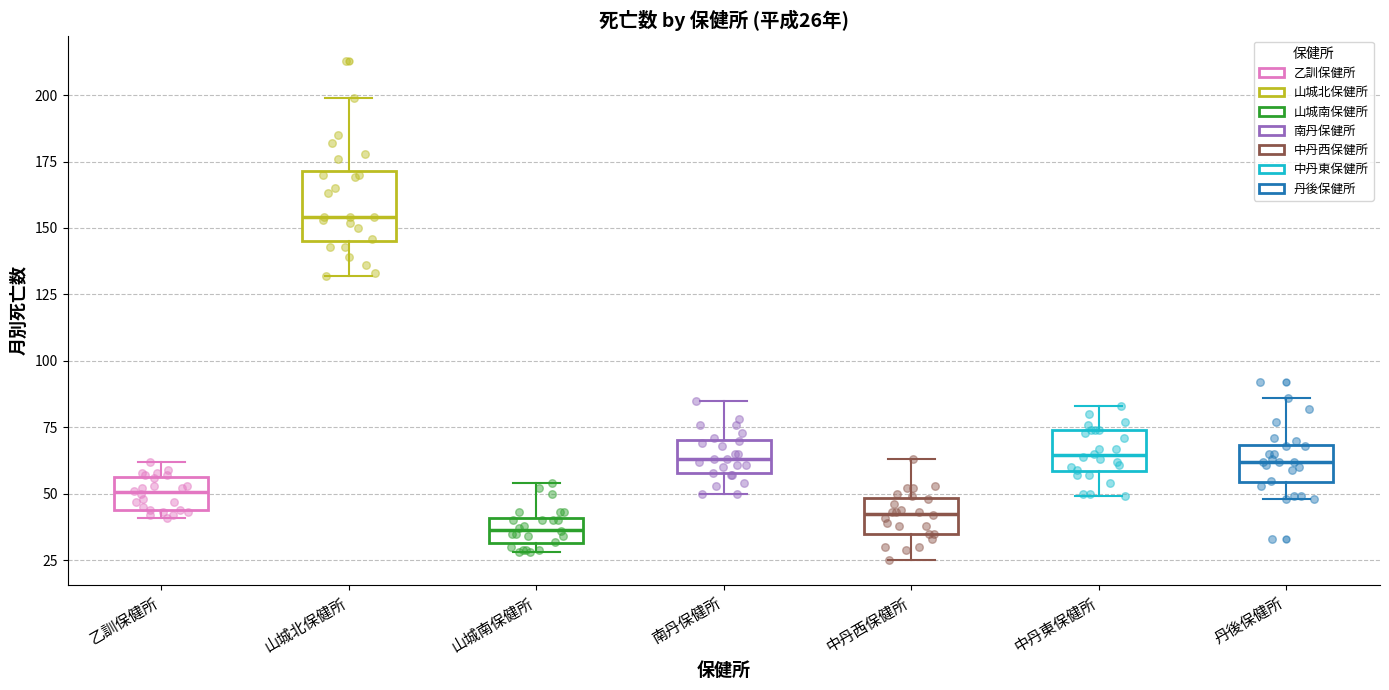

Which box's median line is the highest?

山城北保健所